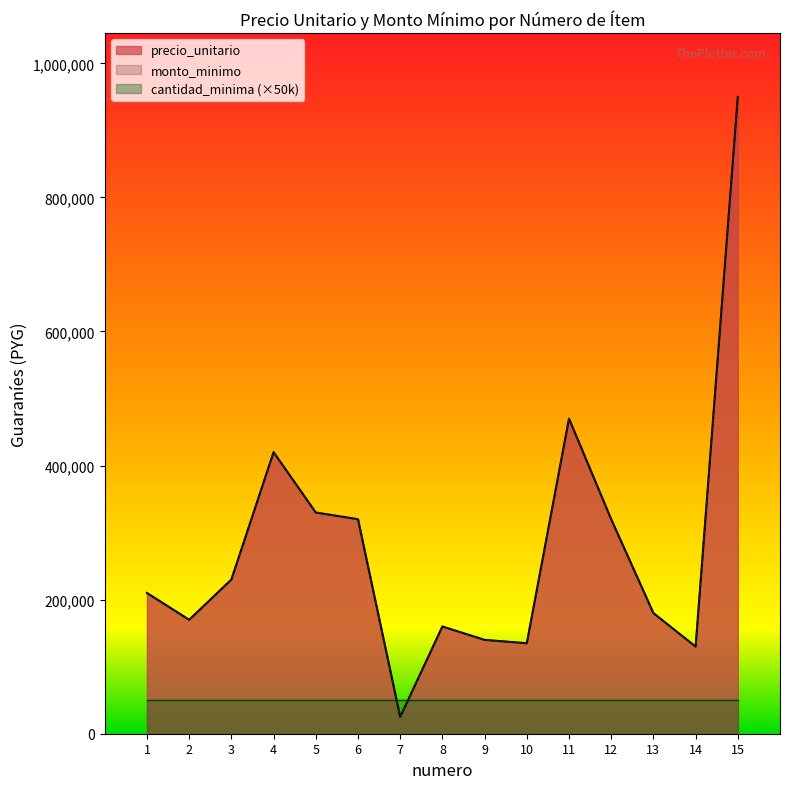

How many values in the precio_unitario series exceed 210000?

7